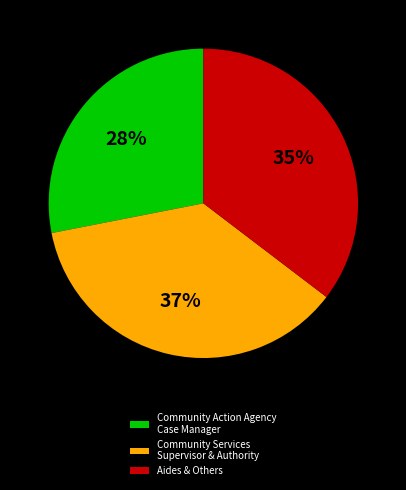

What is the smallest slice in the pie chart?

Community Action Agency Case Manager